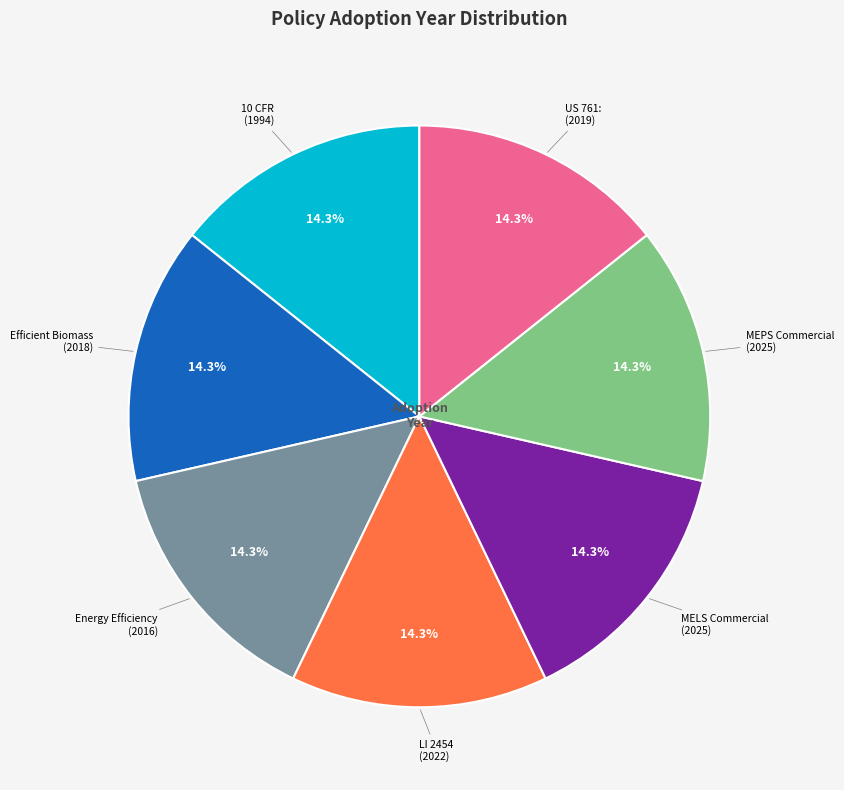

Does any single category account for the majority?

No